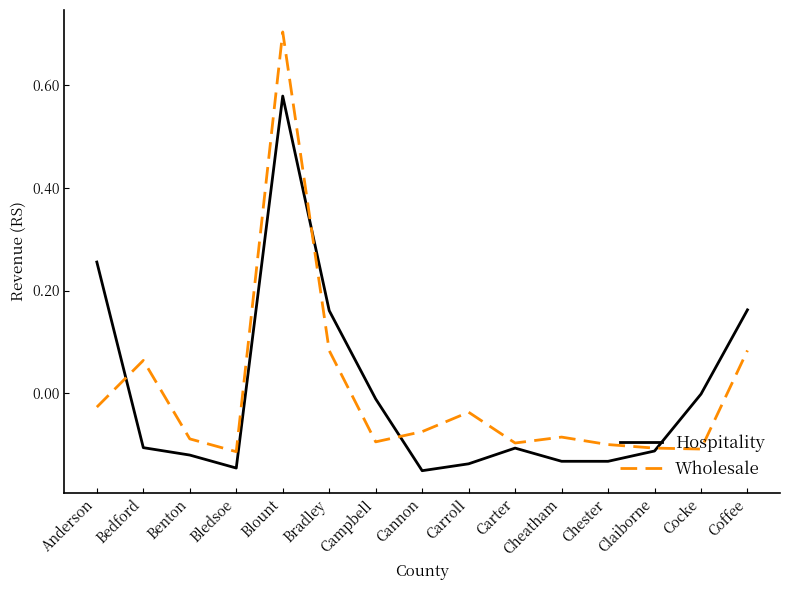

Is it true that Hospitality equals -0.0 at Cannon?

False